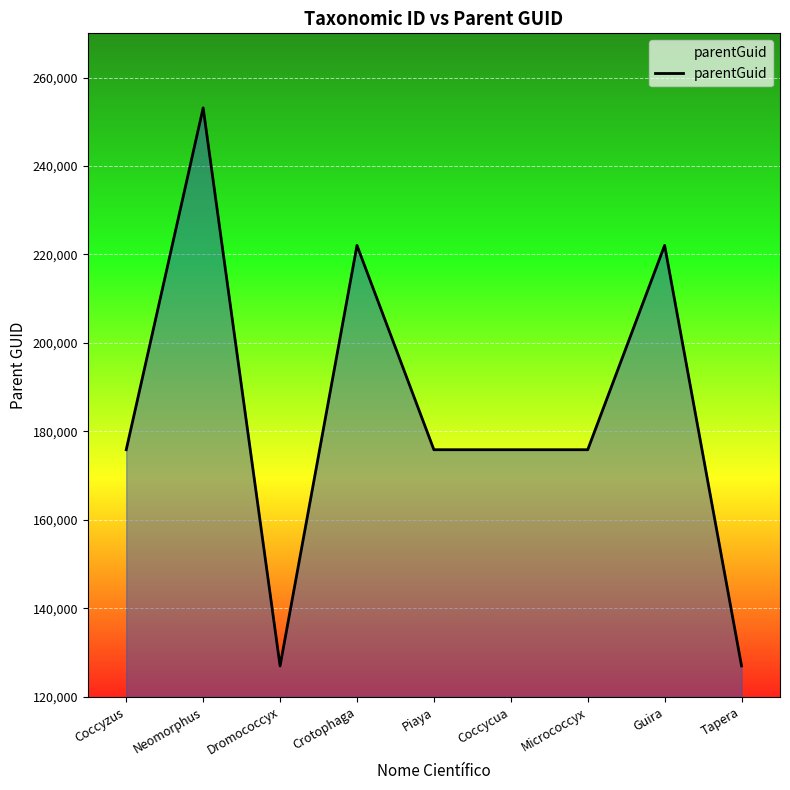

How many lines are shown in the chart?

1